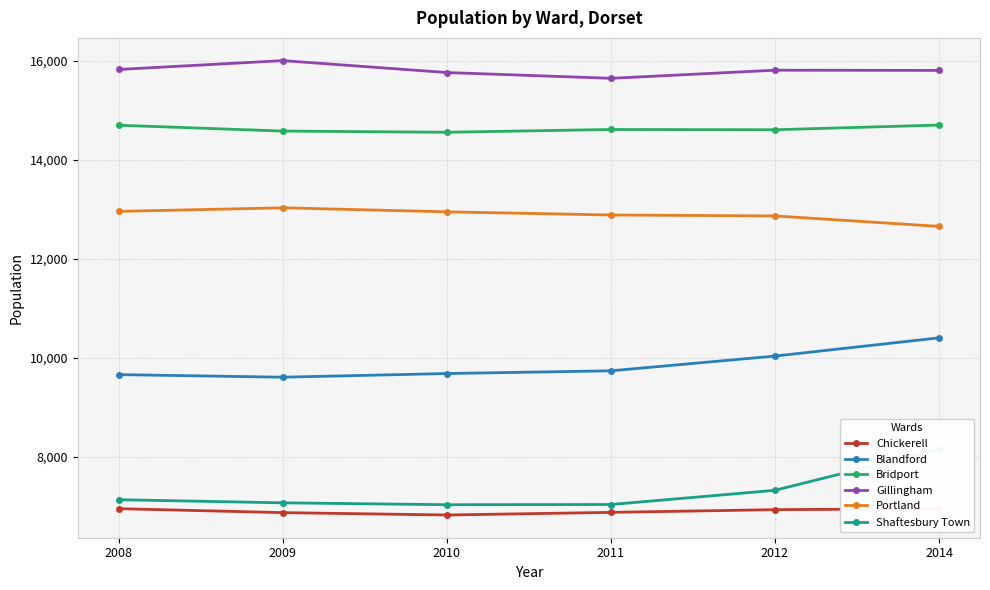

What is the maximum value for Gillingham?

16008